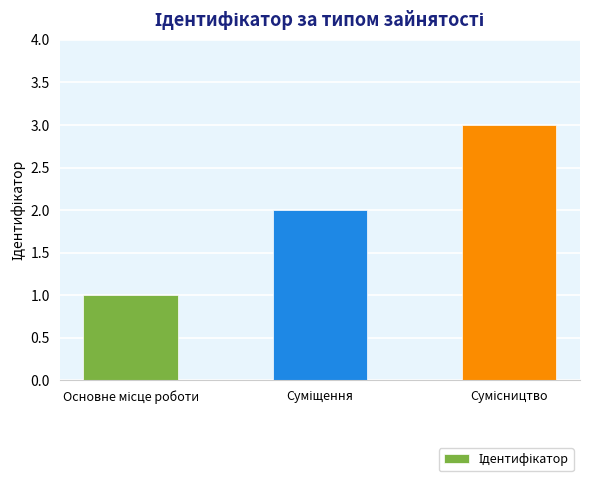

What is the sum of all values?

6